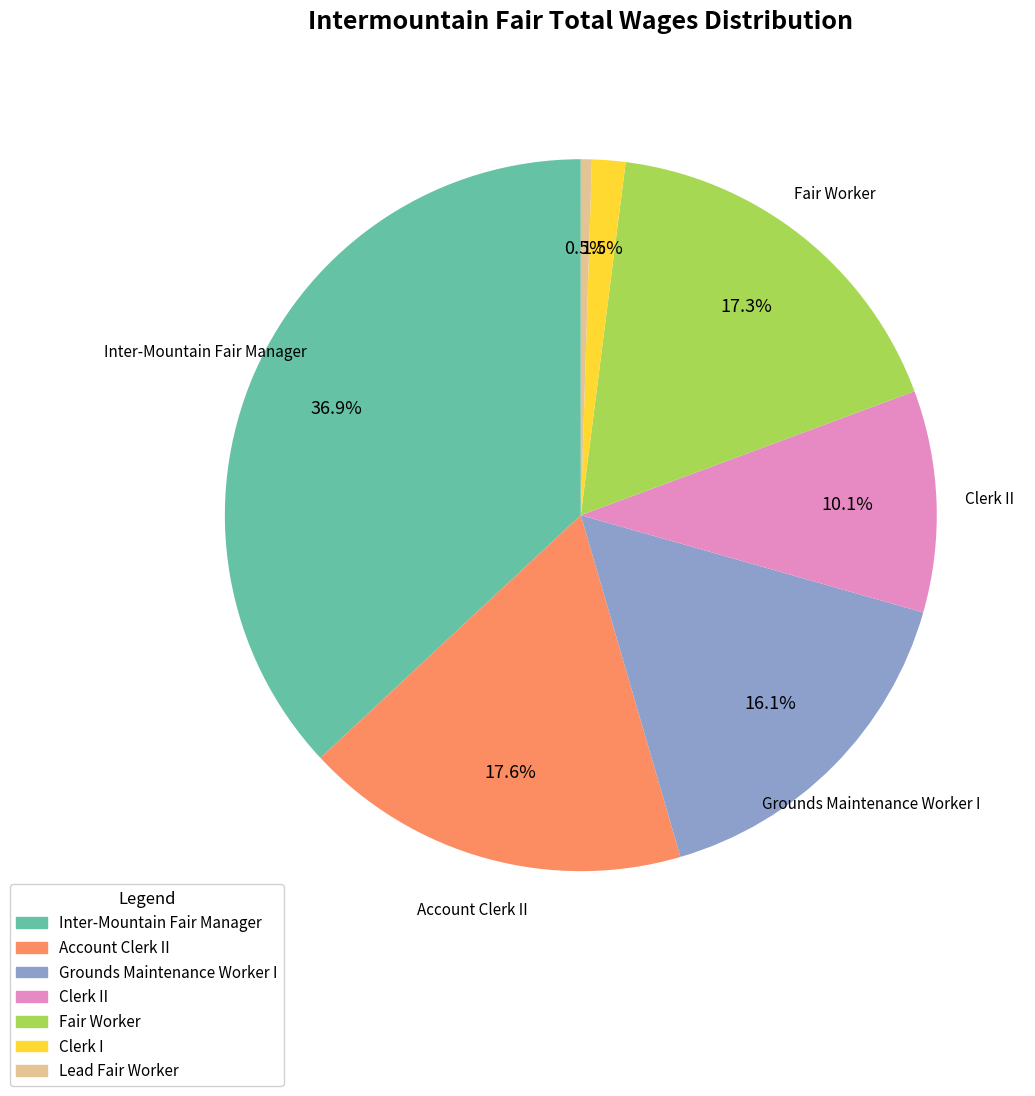

Does any single category account for the majority?

No